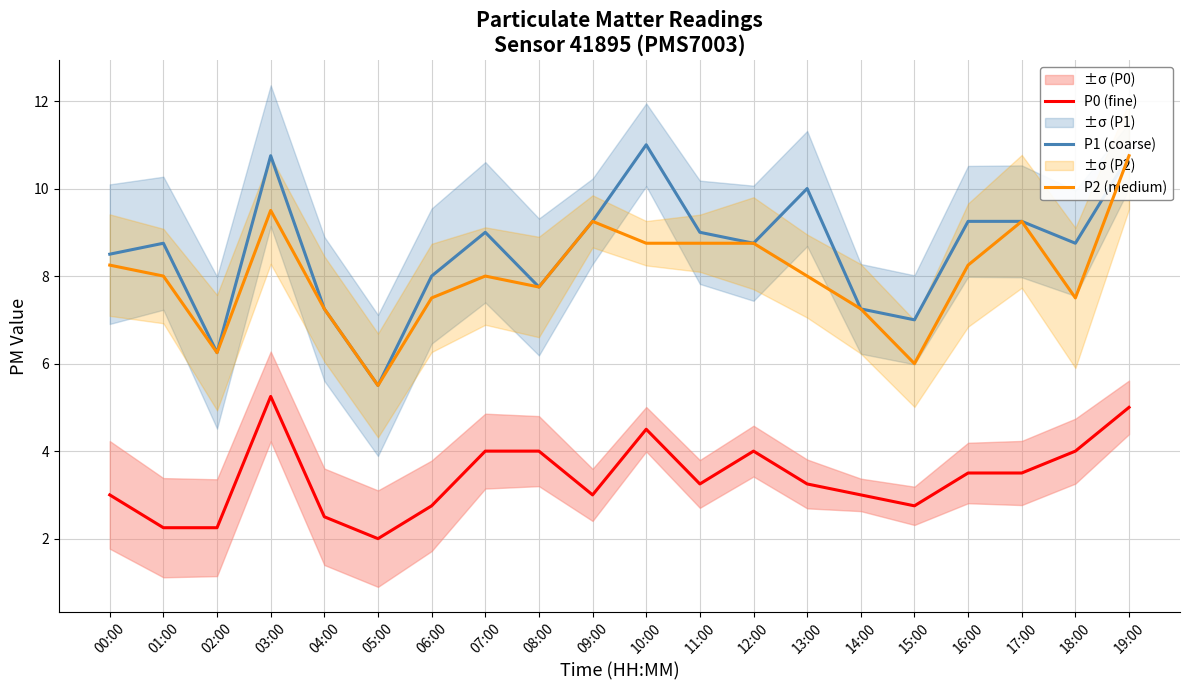

At which category is the sum across all series the highest?

19:00